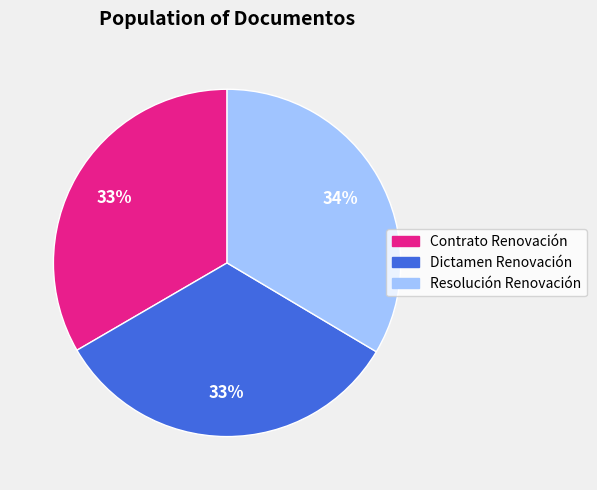

Is there a majority slice in this chart?

No